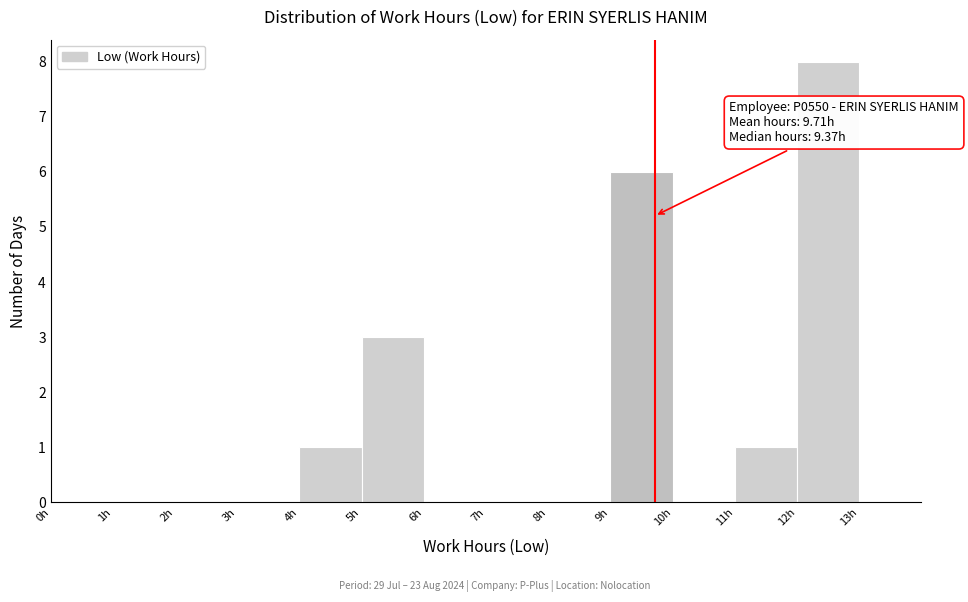

Which range on the x-axis has the tallest bar?

12 to 13